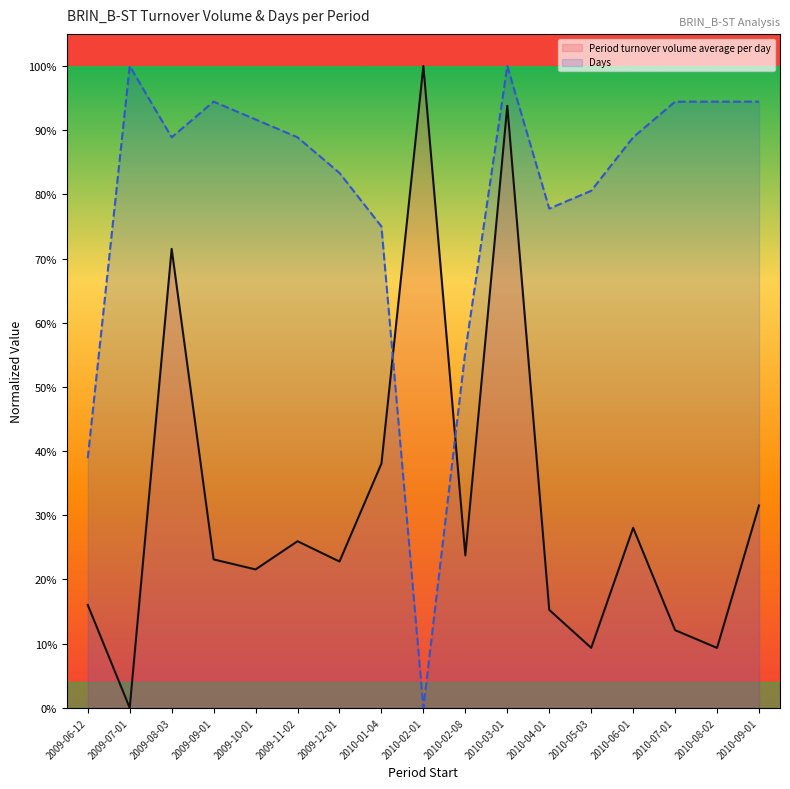

At which category is the sum across all series the highest?

2010-03-01